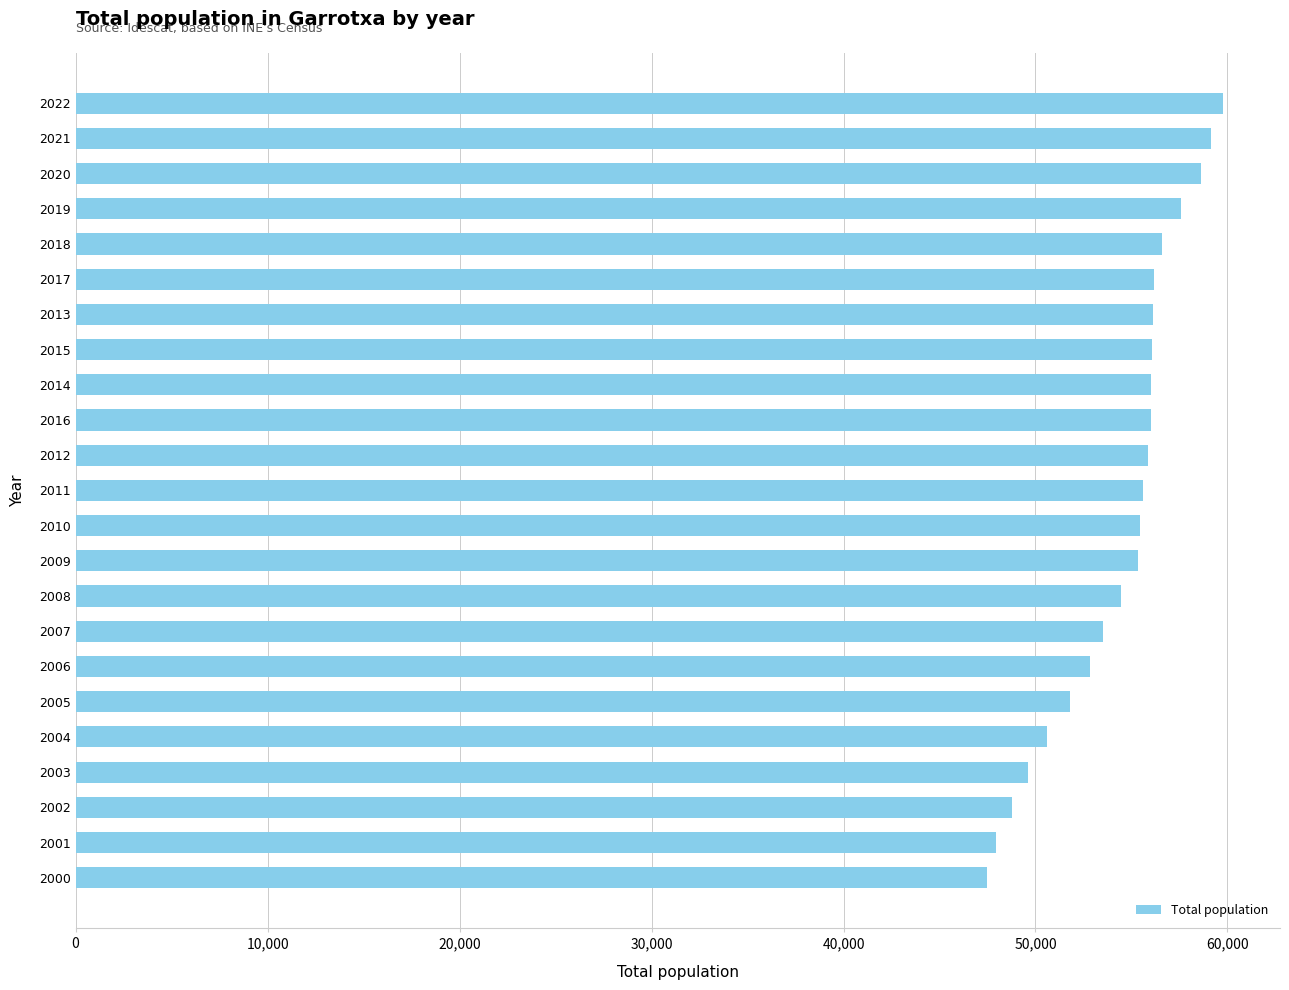

What is the change in value from 2003 to 2011?

+5972